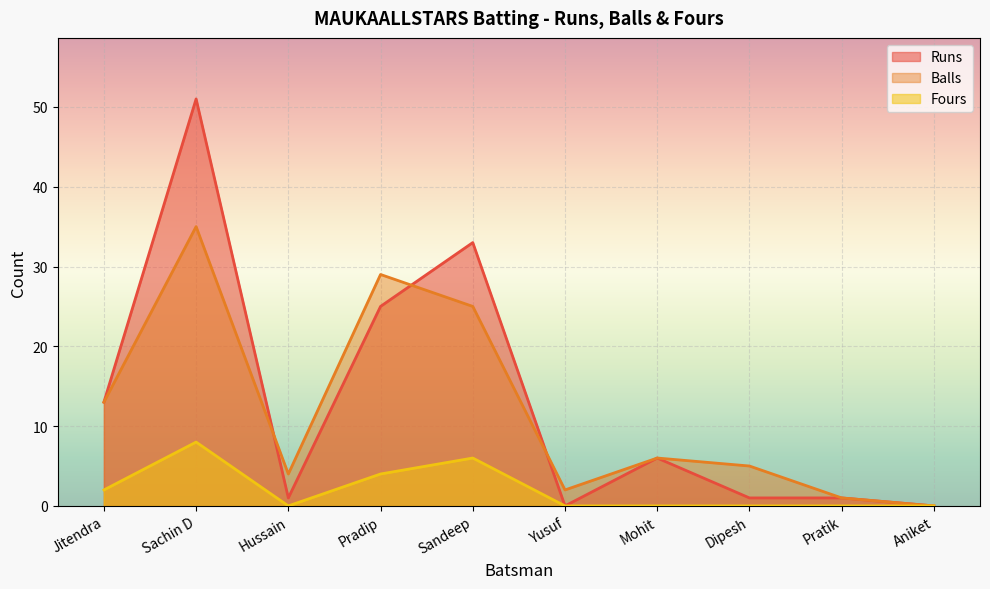

True or false: Runs and Fours intersect in this chart.

False